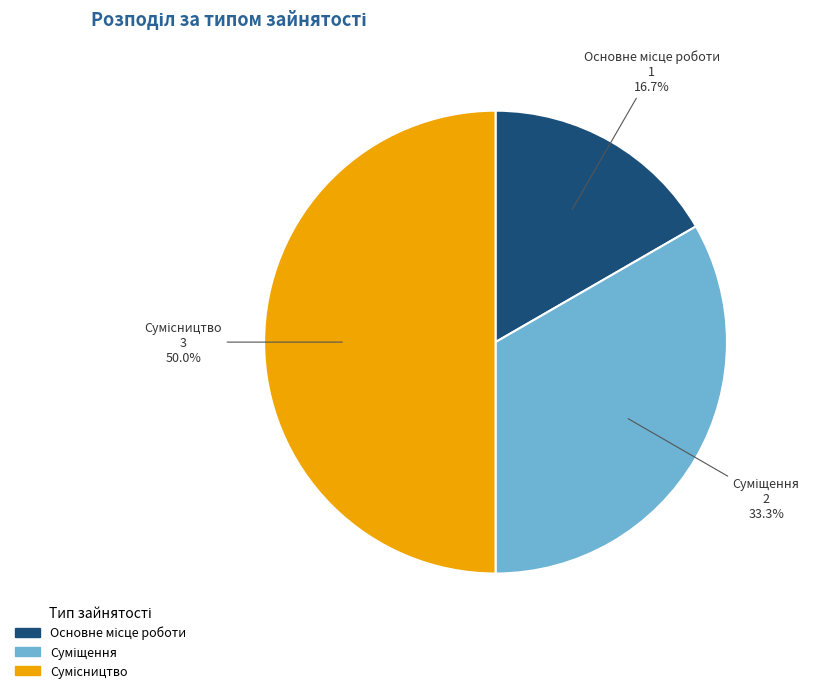

Count the number of slices in the pie.

3